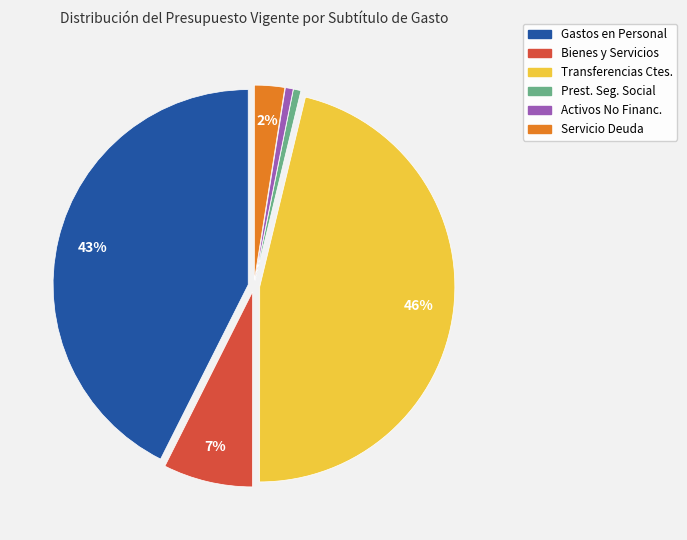

Is there a majority slice in this chart?

No